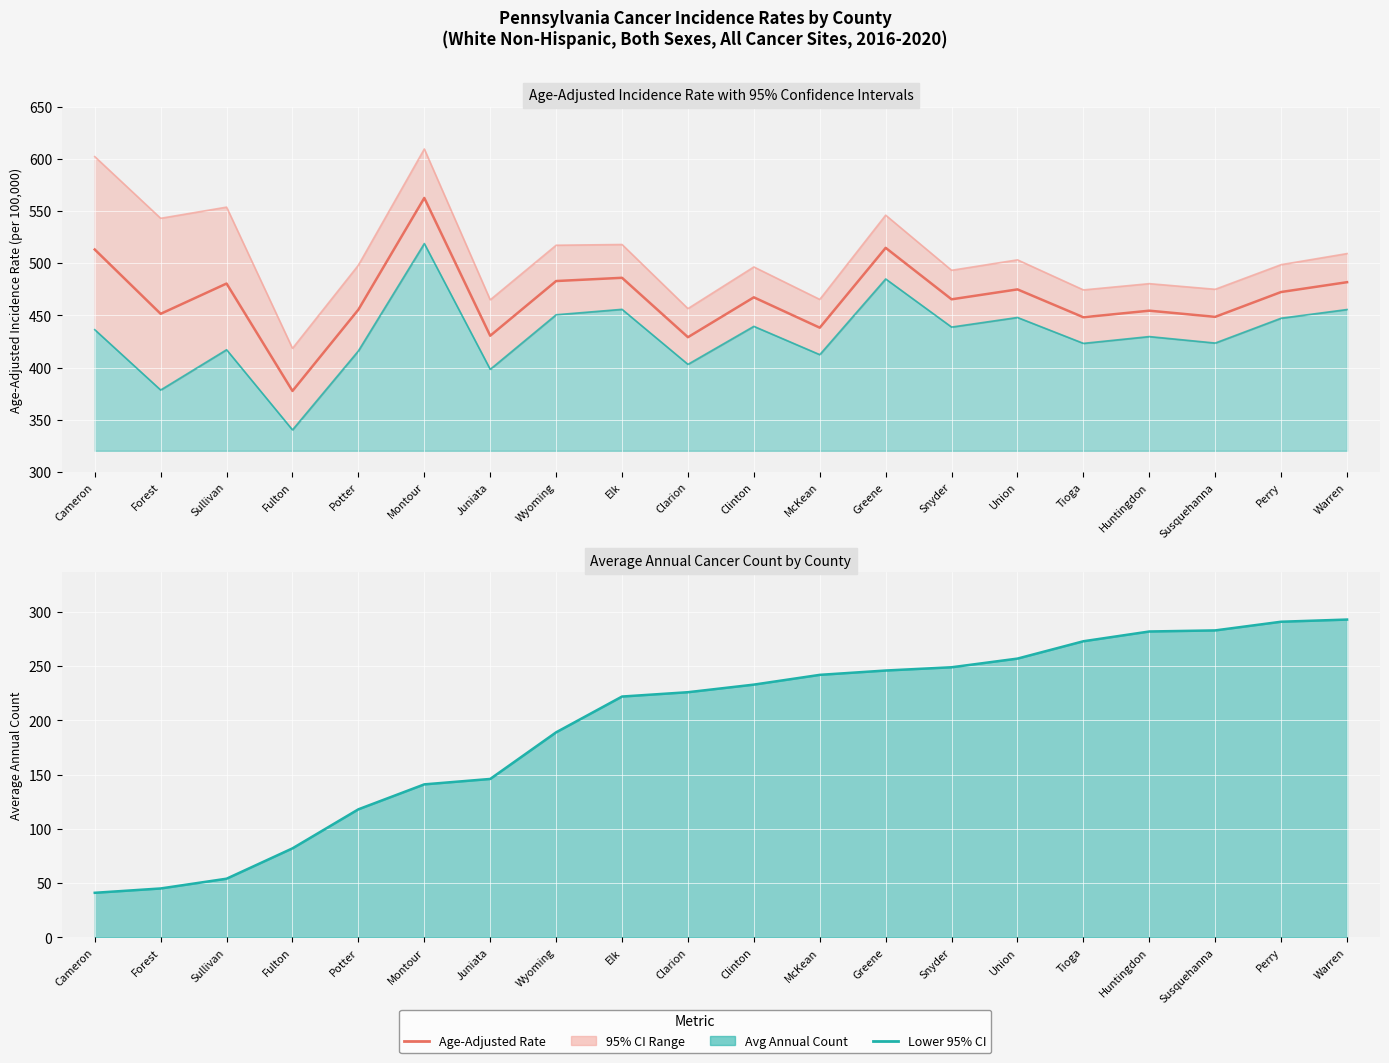

Reading right to left, list all the values displayed in this chart.

Age-Adjusted Rate: 481.8	472.4	448.6	454.5	448.2	474.9	465.4	514.7	438.2	467.3	429.1	486.0	482.9	430.5	562.5	455.5	377.6	480.5	451.5	513.1
Lower 95% CI: 455.6	447.3	423.5	429.7	423.2	448.0	438.8	484.9	412.4	439.5	403.1	455.8	450.6	398.3	518.8	416.0	340.3	417.1	378.5	436.3